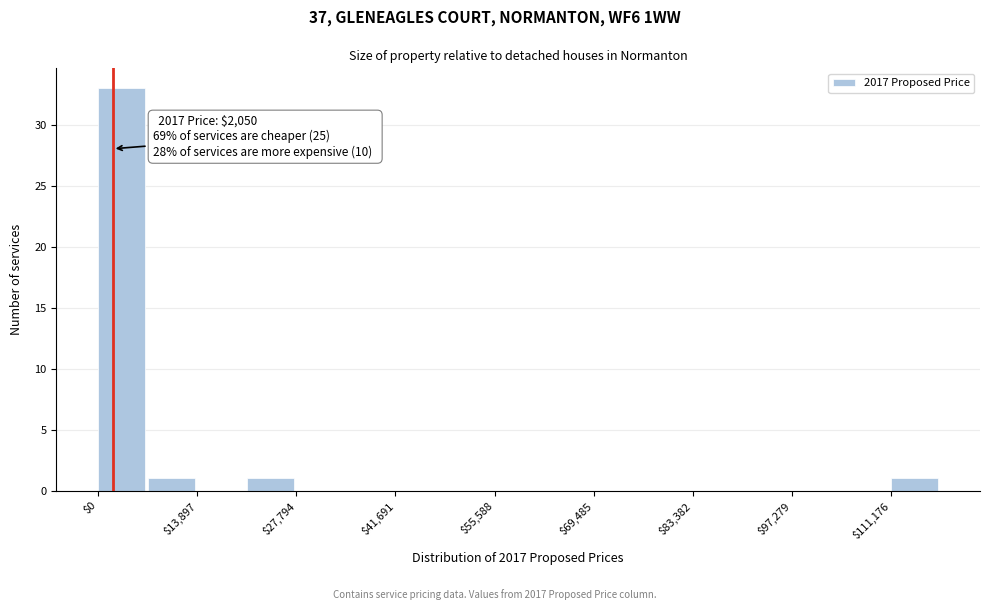

Around what value on the x-axis is the tallest bar? Give the approximate position of its centre, as read against the axis.

4000